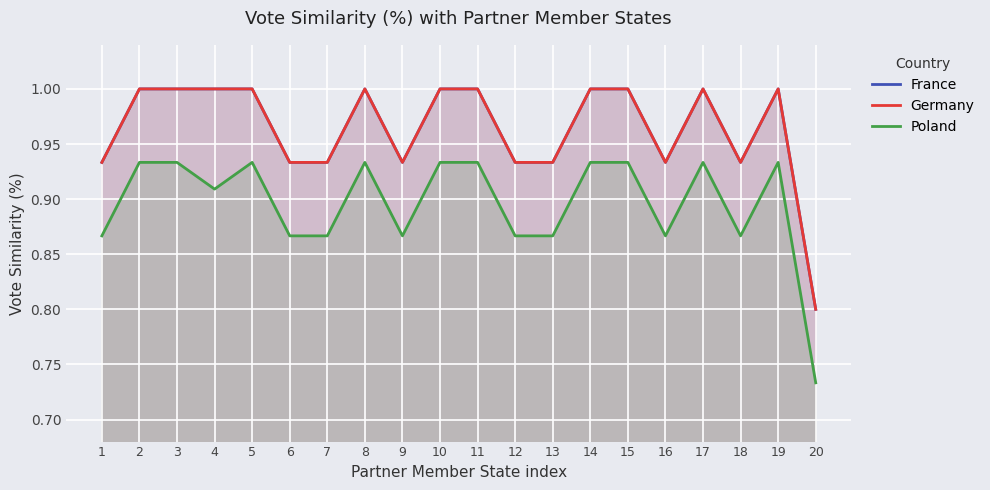

True or false: France and Poland intersect in this chart.

False